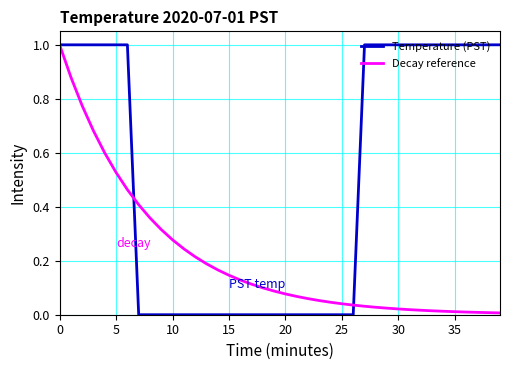

List the series in order of their overall mean, highest first.

Temperature (PST), Decay reference